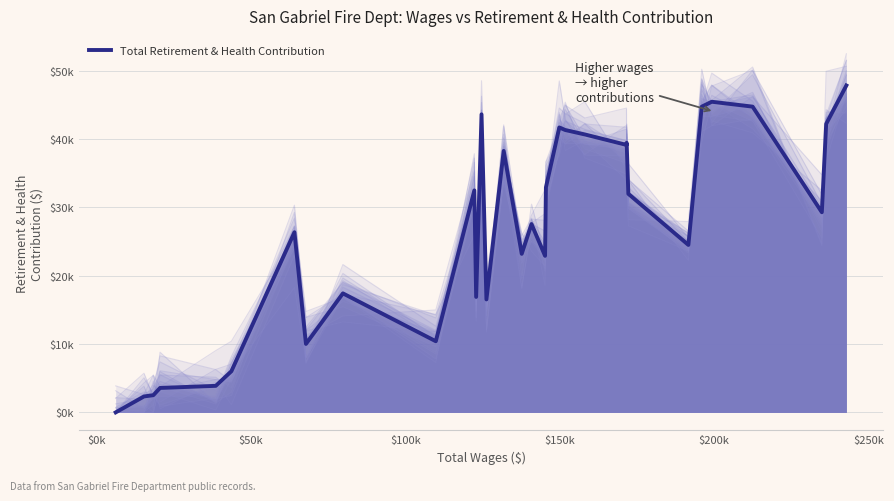

Reading left to right, what are all the values shown in this chart?

0	2332	2517	3576	3884	6019	26360	10016	17412	10409	32478	16893	43606	16528	38252	23196	27555	22902	32918	41689	41314	40667	39135	39443	31977	24501	44728	45448	44734	29281	42207	47831